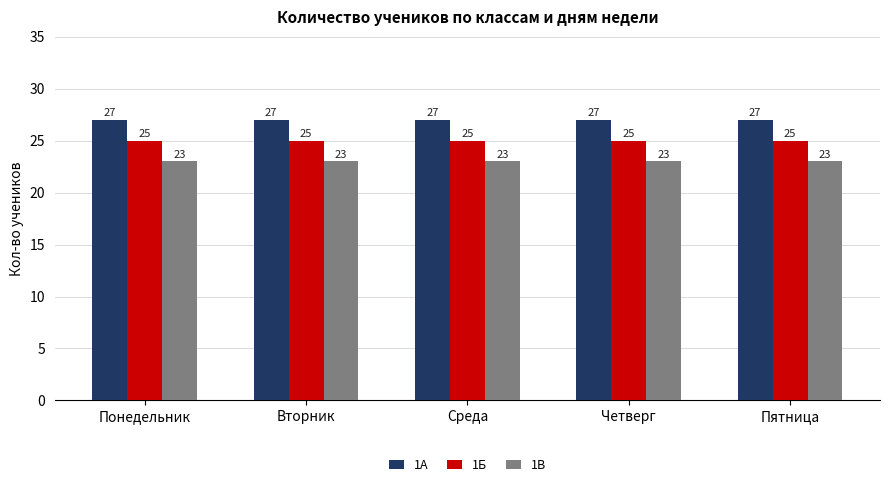

Rank the series at Среда from highest to lowest value.

1А, 1Б, 1В